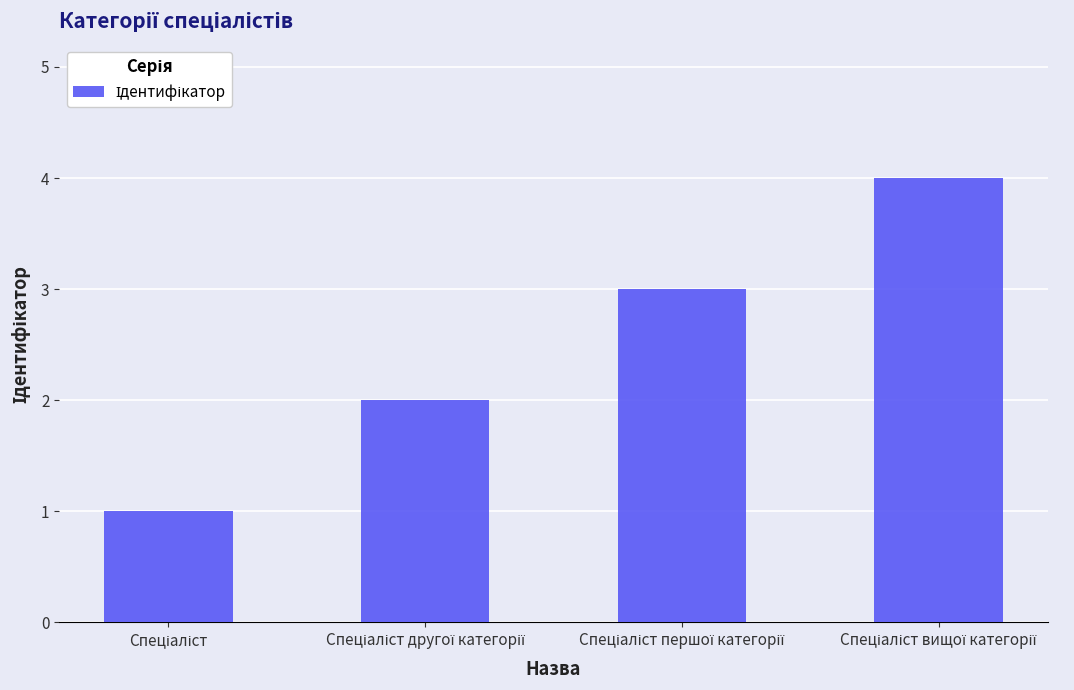

What is the minimum value shown in the chart?

1